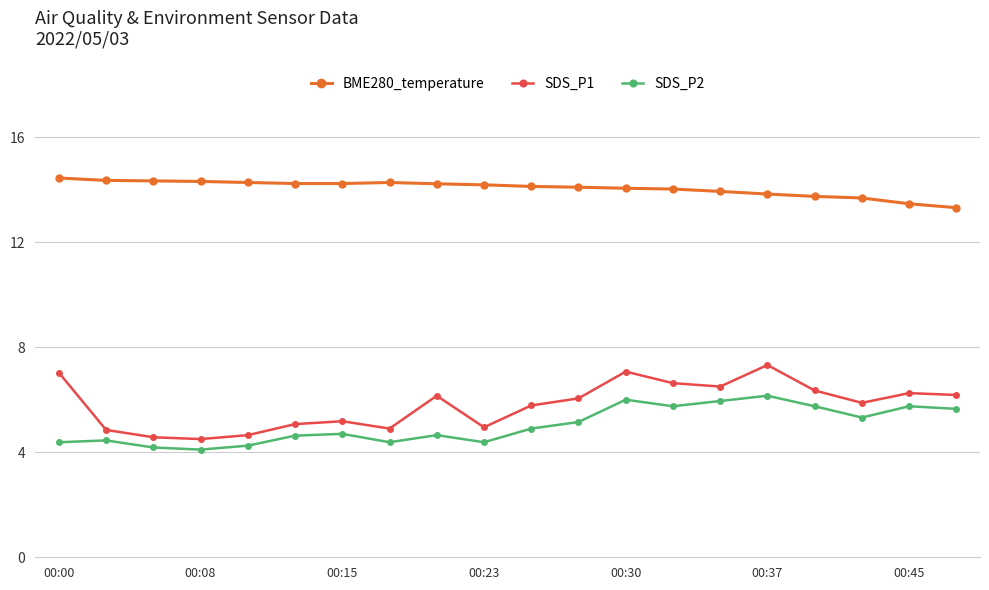

What is the maximum value for SDS_P1?

7.3